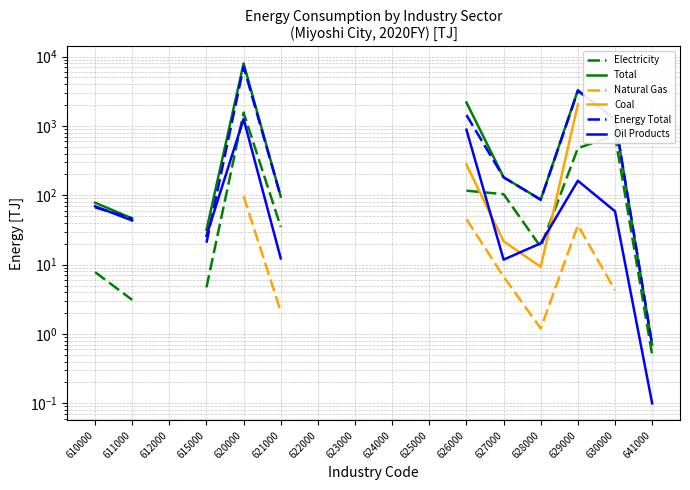

Count the number of data series in this chart.

6